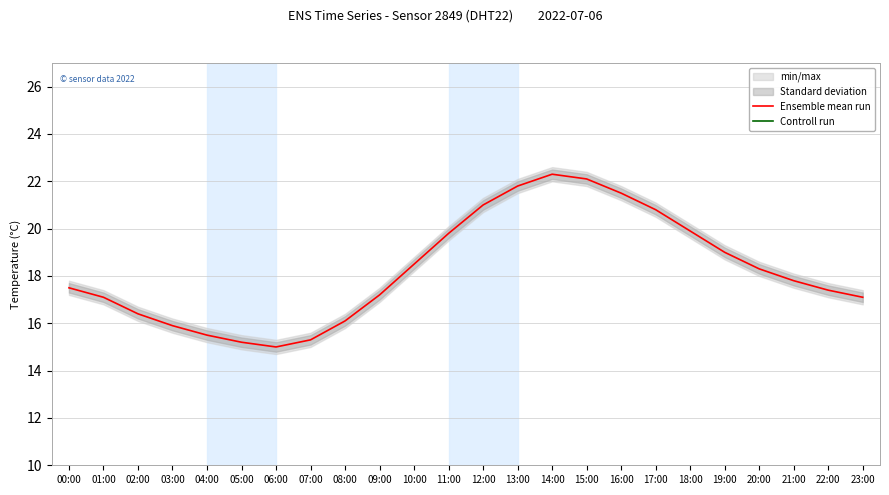

Reading left to right, what are all the values shown in this chart?

Ensemble mean run: 17.5	17.1	16.4	15.9	15.5	15.2	15.0	15.3	16.1	17.2	18.5	19.8	21.0	21.8	22.3	22.1	21.5	20.8	19.9	19.0	18.3	17.8	17.4	17.1
Controll run: 71.9	71.9	71.9	71.9	71.9	71.9	71.9	71.9	71.8	71.7	71.0	69.6	67.7	66.1	64.6	64.3	64.7	65.5	66.6	68.1	69.5	70.4	71.2	71.6